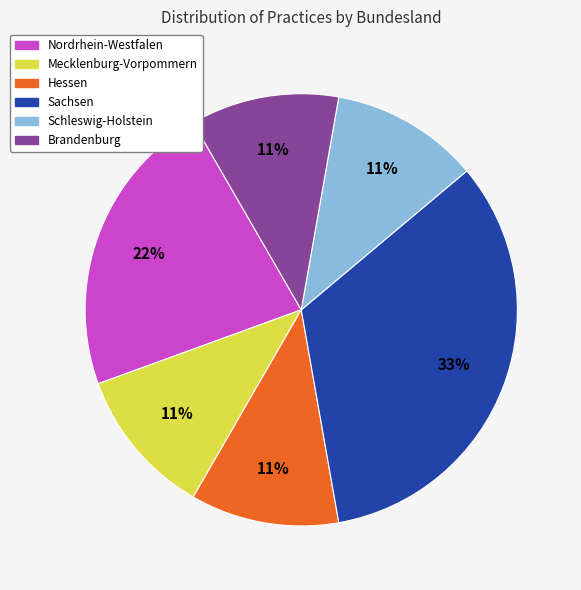

Which slice is the largest?

Sachsen